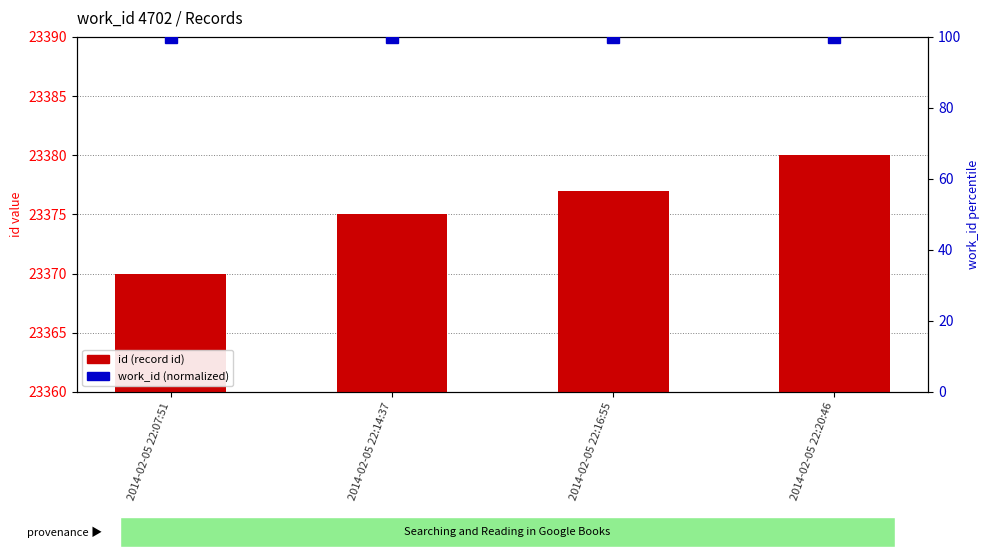

Is the value of work_id (normalized) at 2014-02-05 22:16:55 greater than the value of id at 2014-02-05 22:20:46?

No